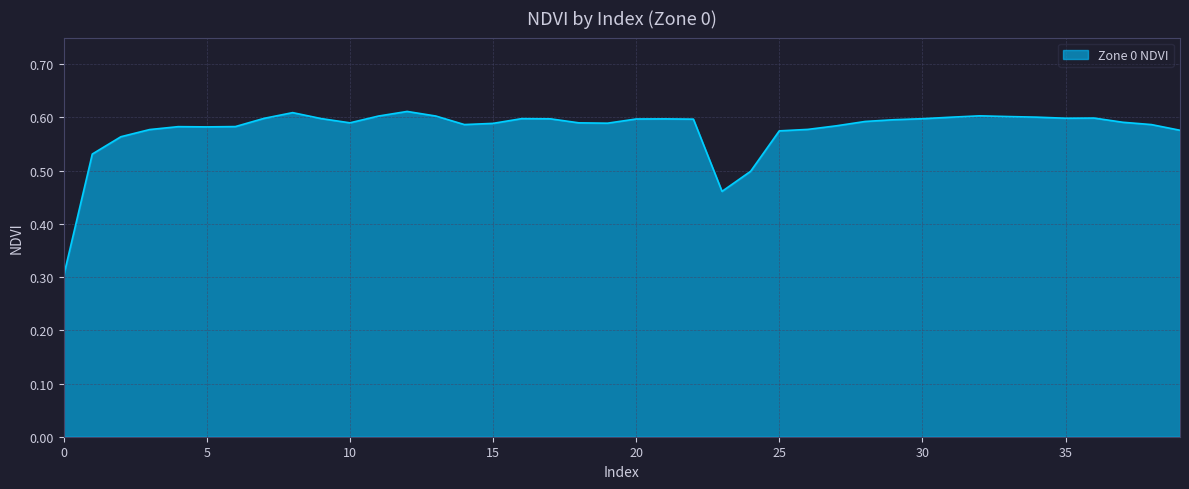

What is the difference between the maximum and minimum values?

0.3